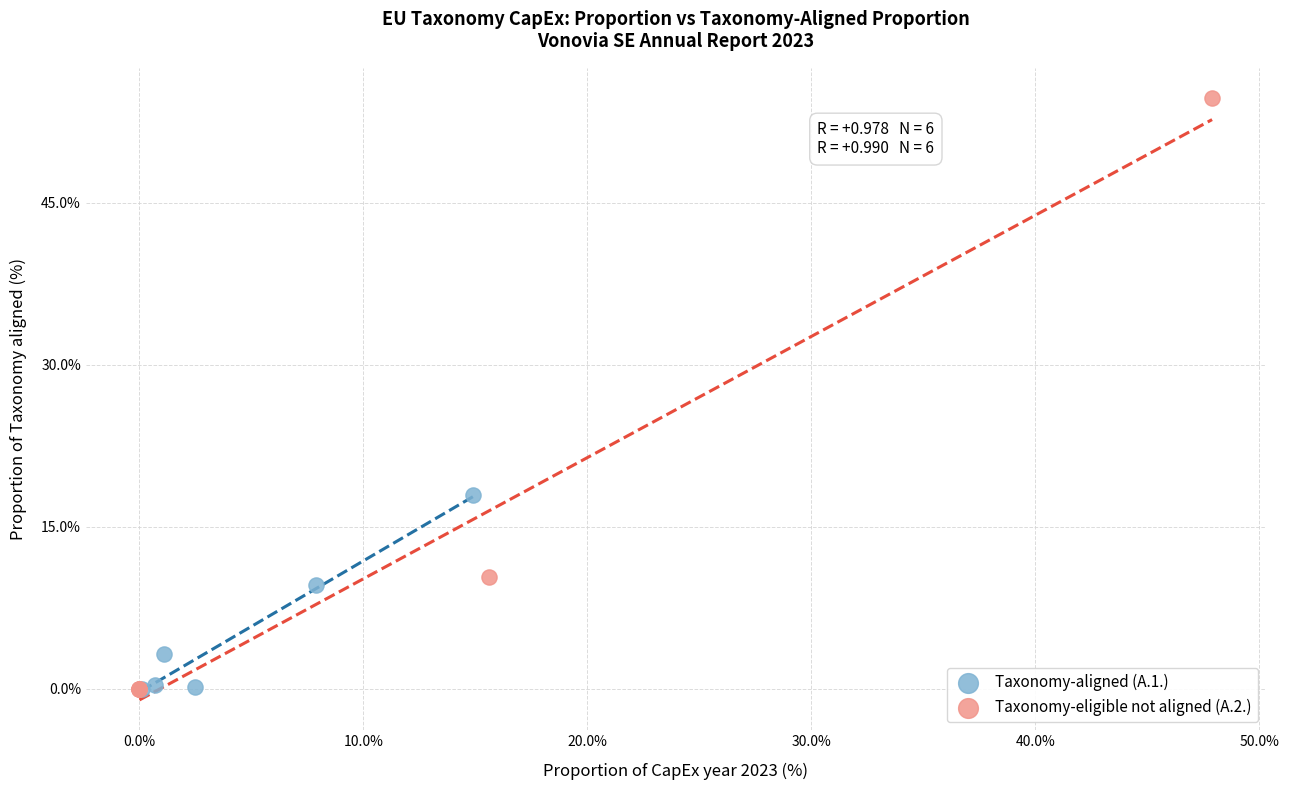

Which series has the widest spread of Y values?

Taxonomy-eligible not aligned (A.2.)